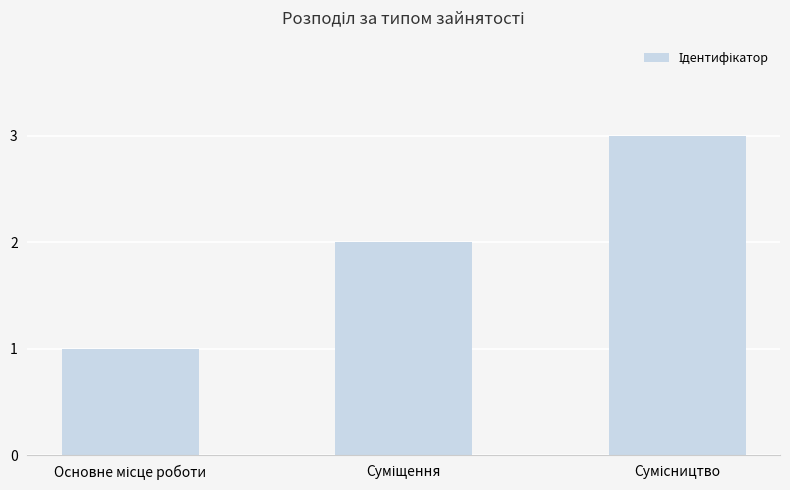

What is the maximum value shown in the chart?

3